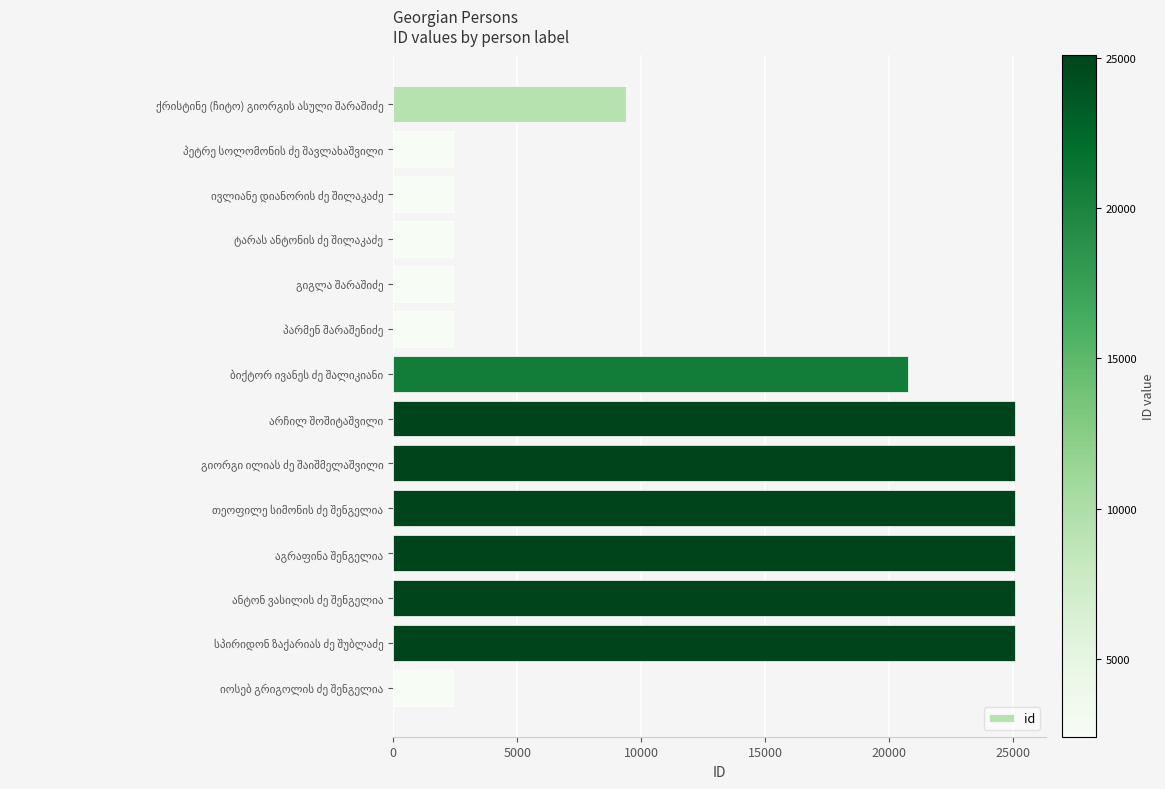

What is the value of the 13th bar from the top?

25063